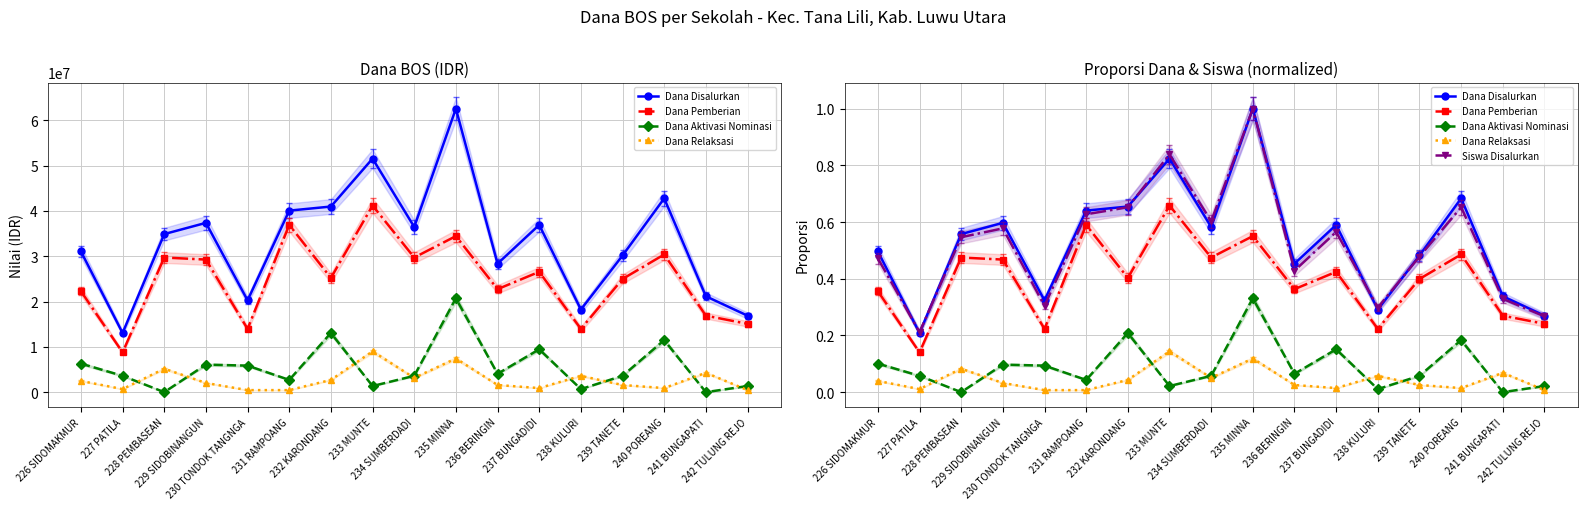

At which category is the sum across all series the highest?

235 MINNA